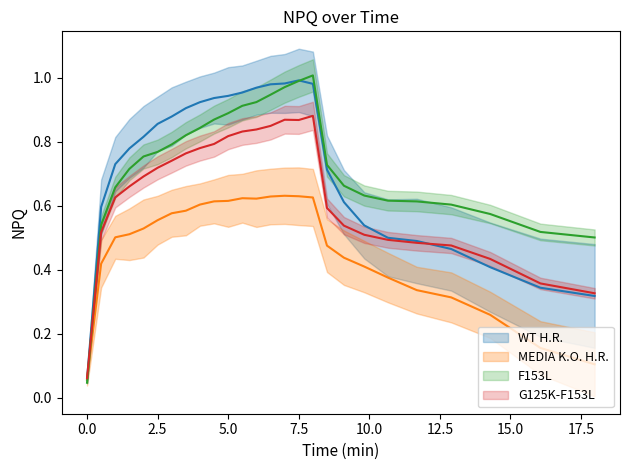

What is the difference between the second highest and minimum values in the G125K-F153L H.R. series?

0.8